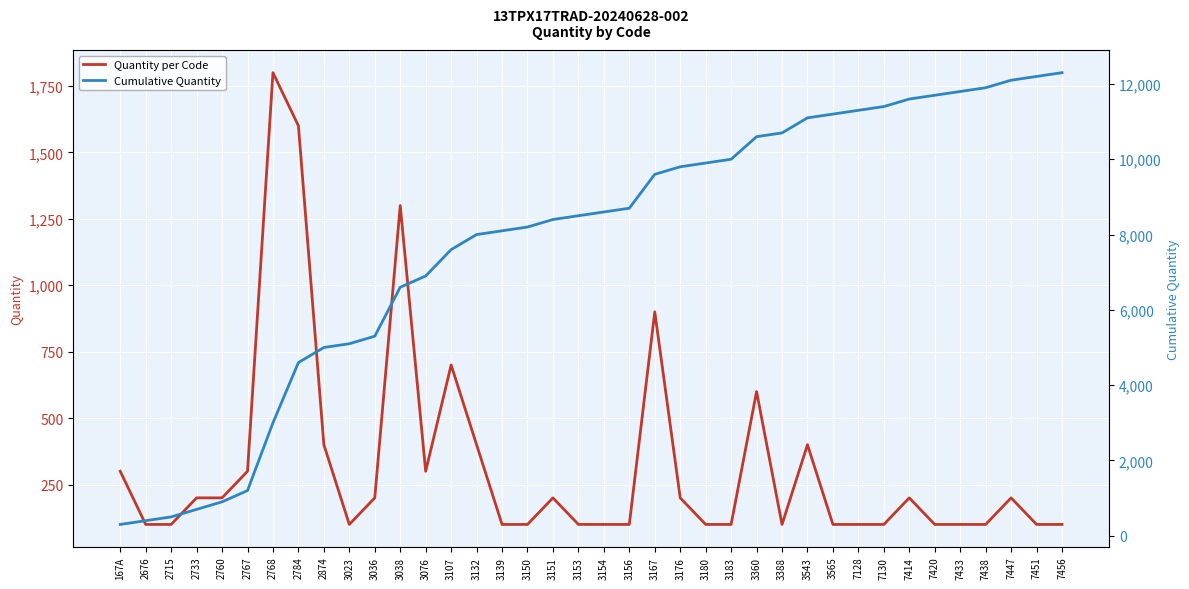

Rank the series by their average value, from highest to lowest.

Cumulative Quantity, Quantity per Code